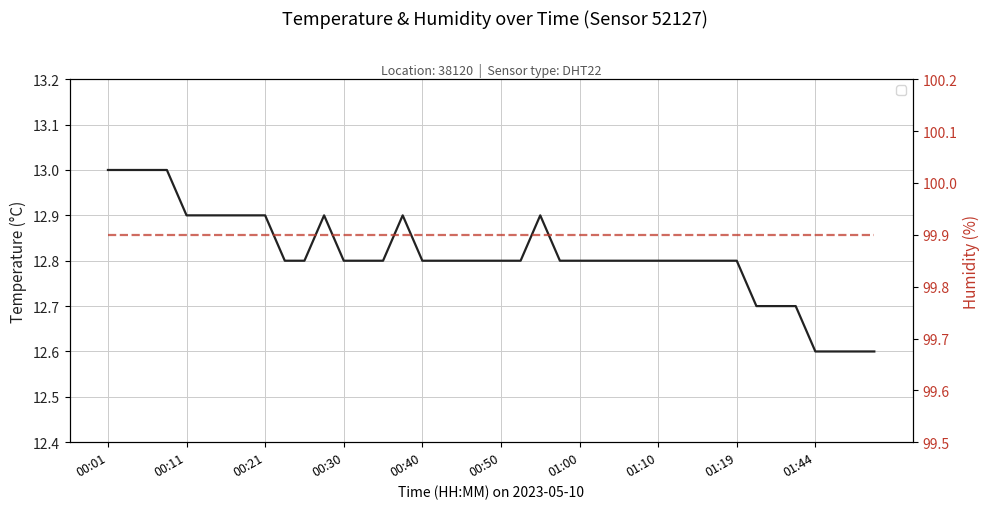

Is it true that temperature equals 19.0 at 10?

False